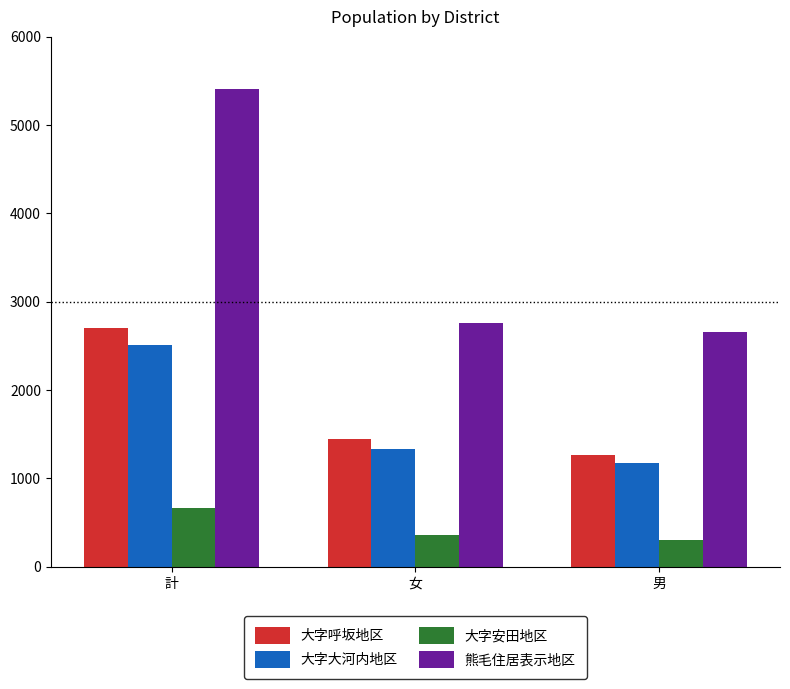

Which category has the highest value in the 大字呼坂地区 series?

計